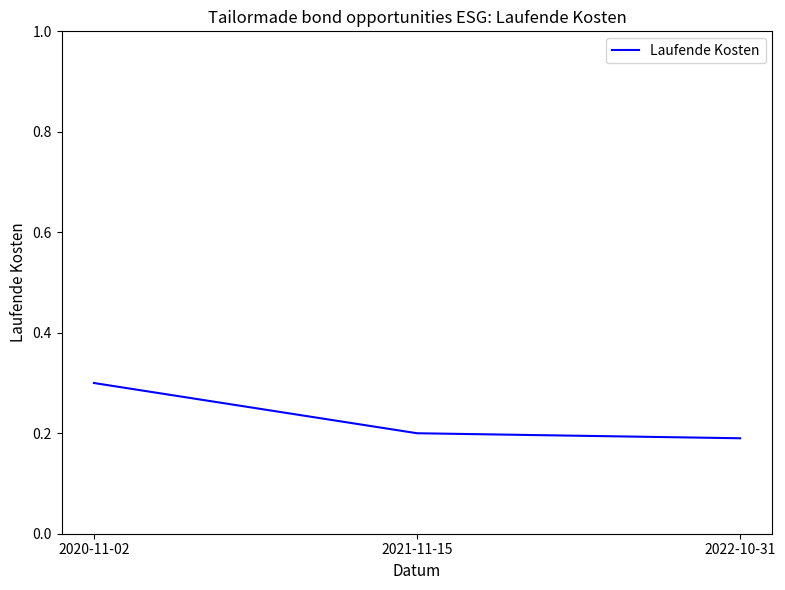

What is the change in value from 2020-11-02 to 2022-10-31?

-0.1